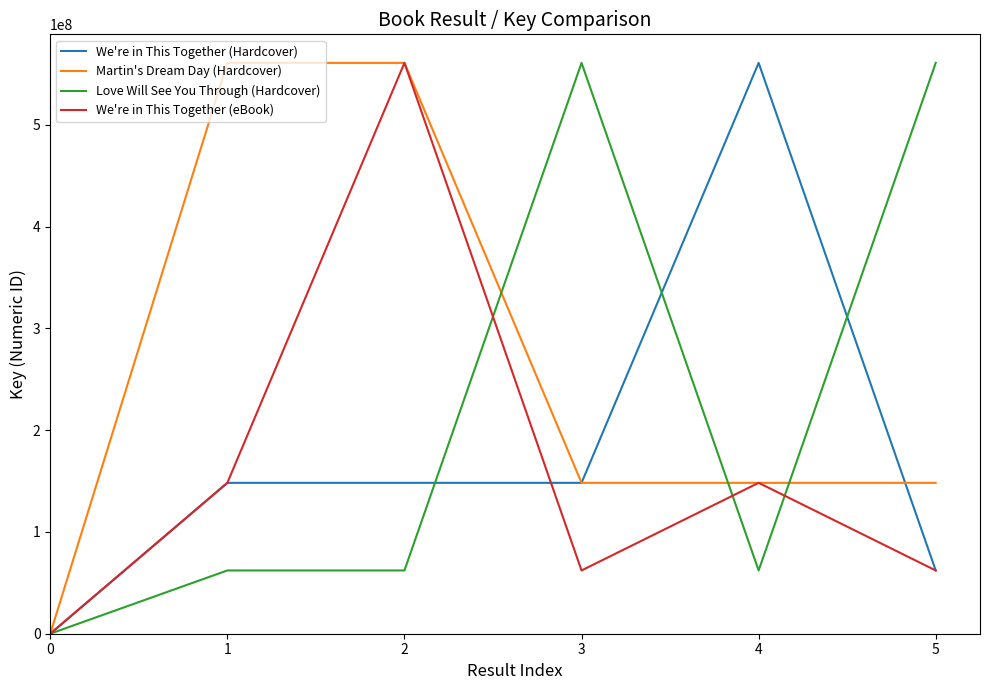

What is the difference between the highest and lowest values at 1?

498759812